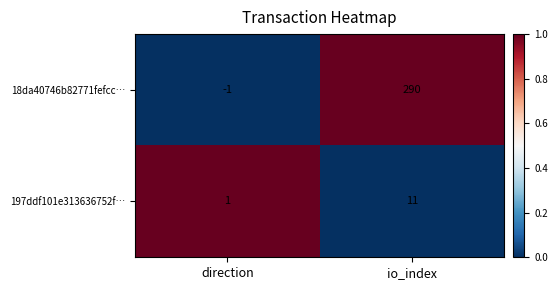

What is the greatest value displayed?

290